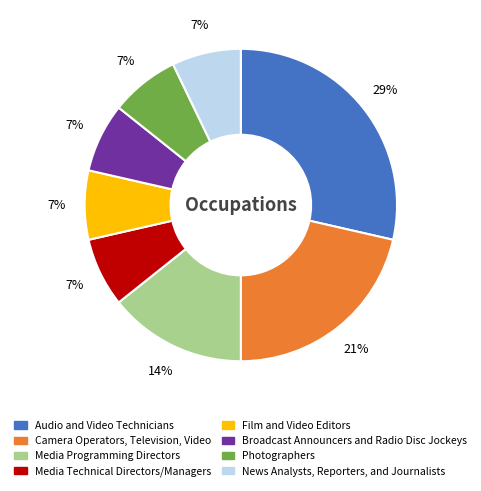

To the nearest percent, what is the average slice percentage?

12%